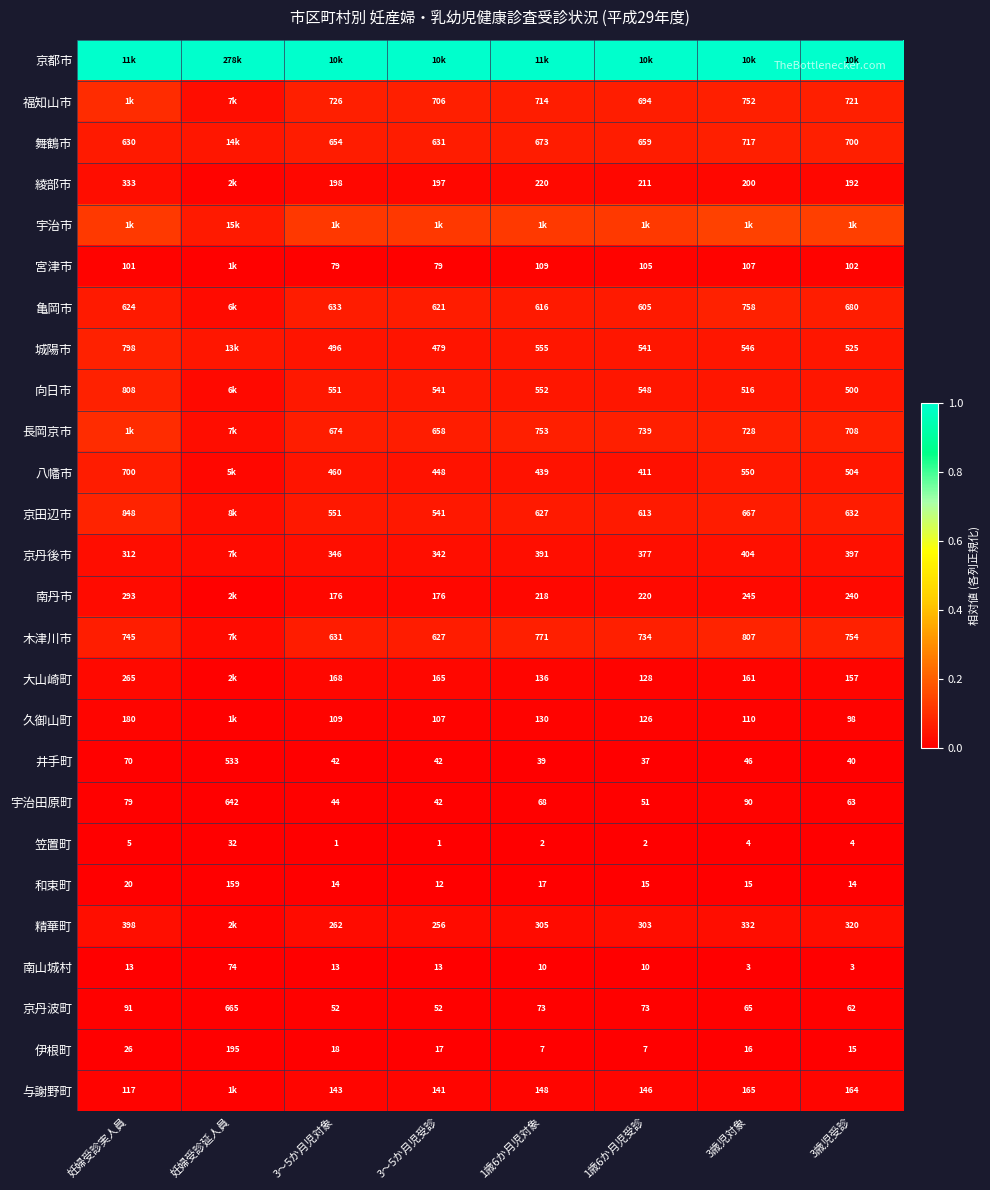

Where is 笠置町 nearest to the value 16?

妊婦受診実人員